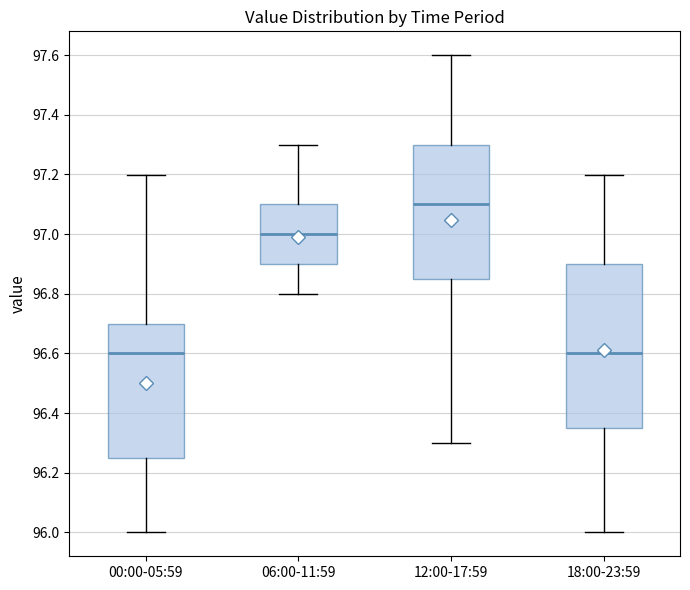

Which box is the tallest, from its lower edge to its upper edge?

18:00-23:59